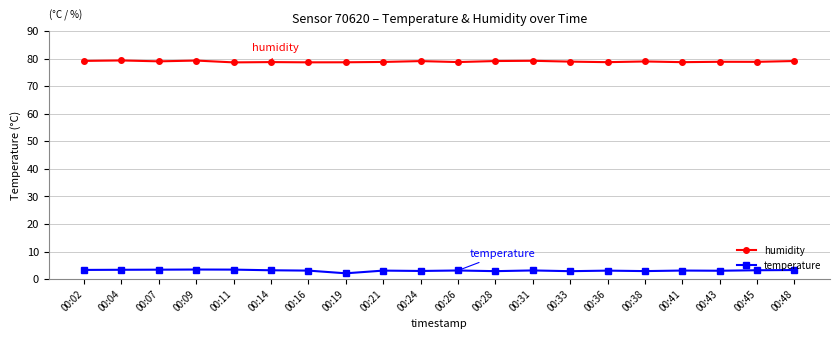

What is the spread (max minus min) of values at 00:26?

75.6